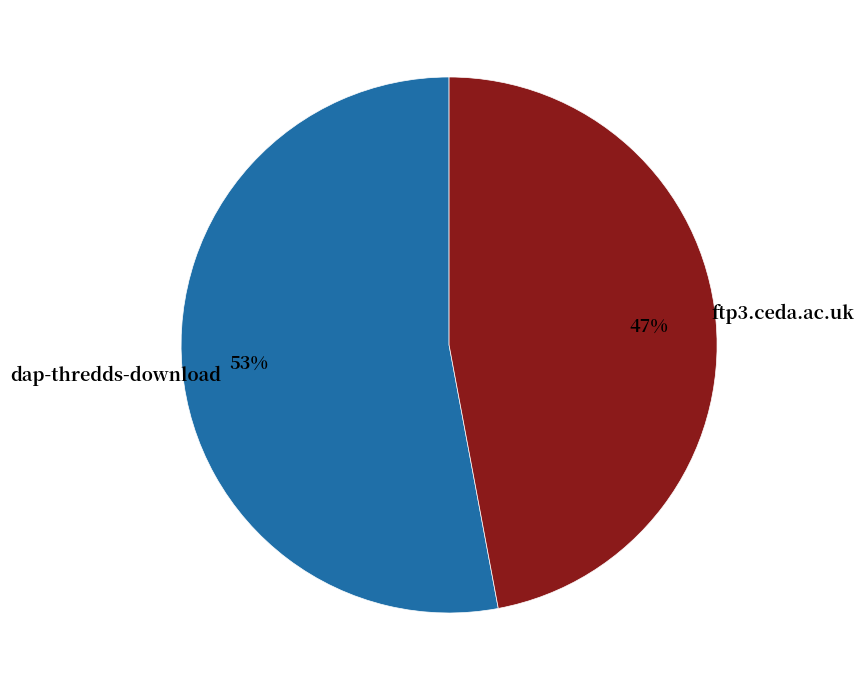

Is there a majority slice in this chart?

Yes